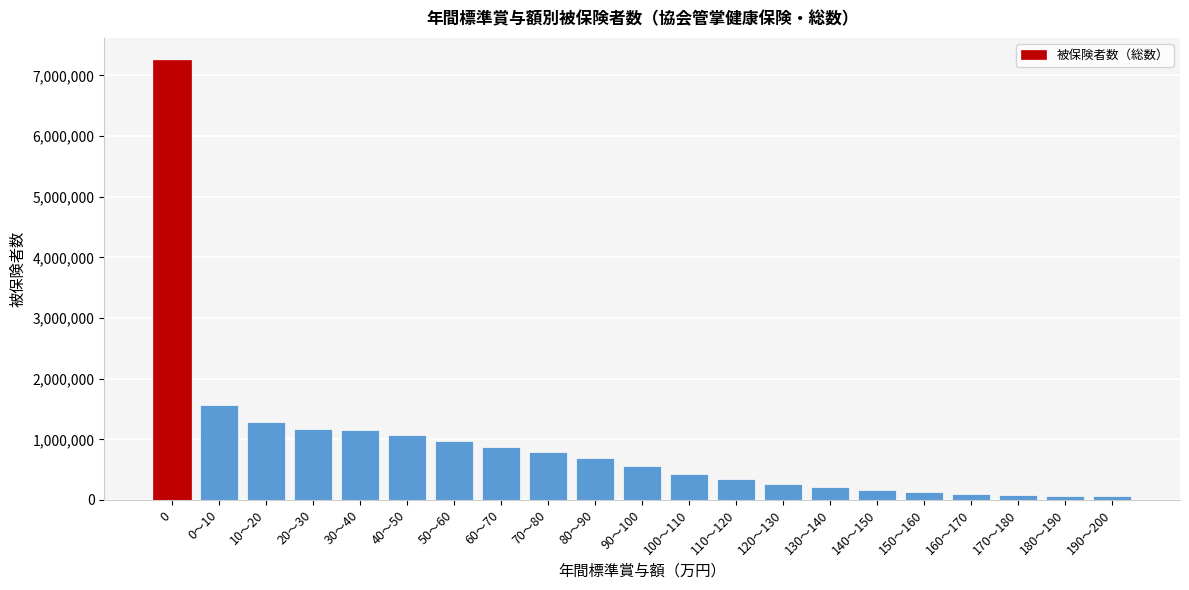

What is the sum of all values?

19245302